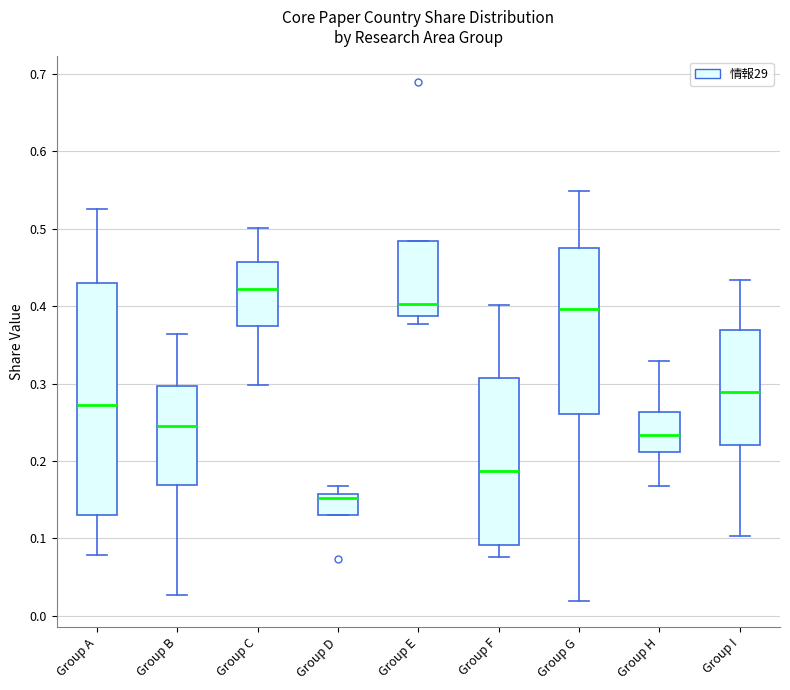

Which box has the lowest median line?

Group D